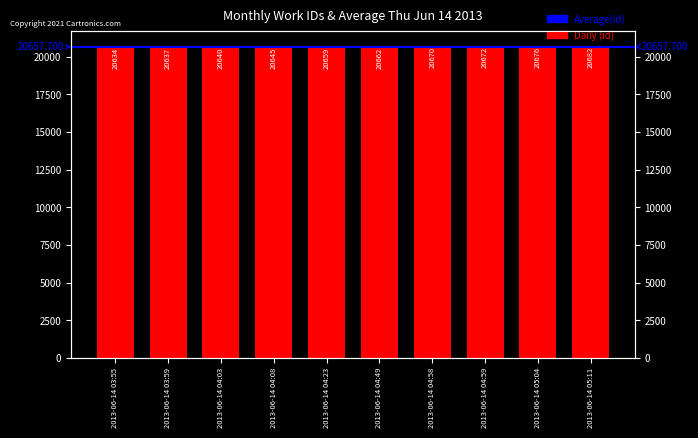

How many values are below 20662?

5